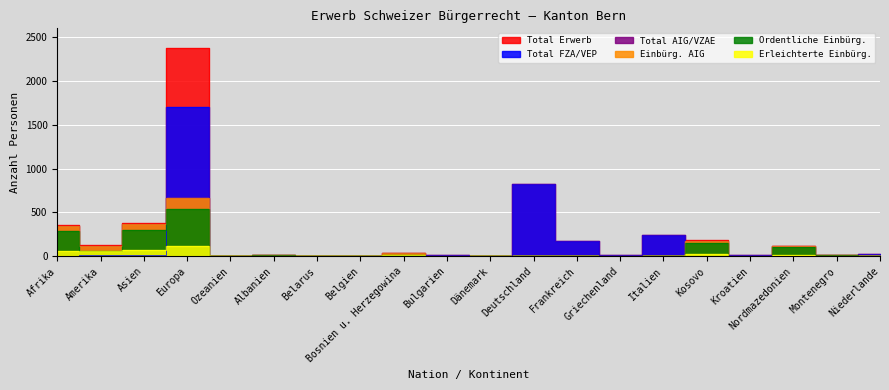

Is the value of Total Erwerb at Bosnien u. Herzegowina greater than the value of Erleichterte Einbürg. at Asien?

No